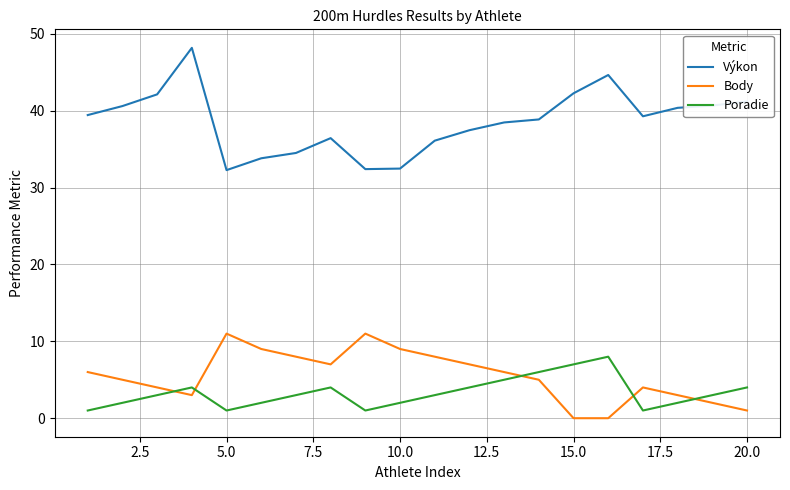

Which series has the largest total across all categories?

Výkon